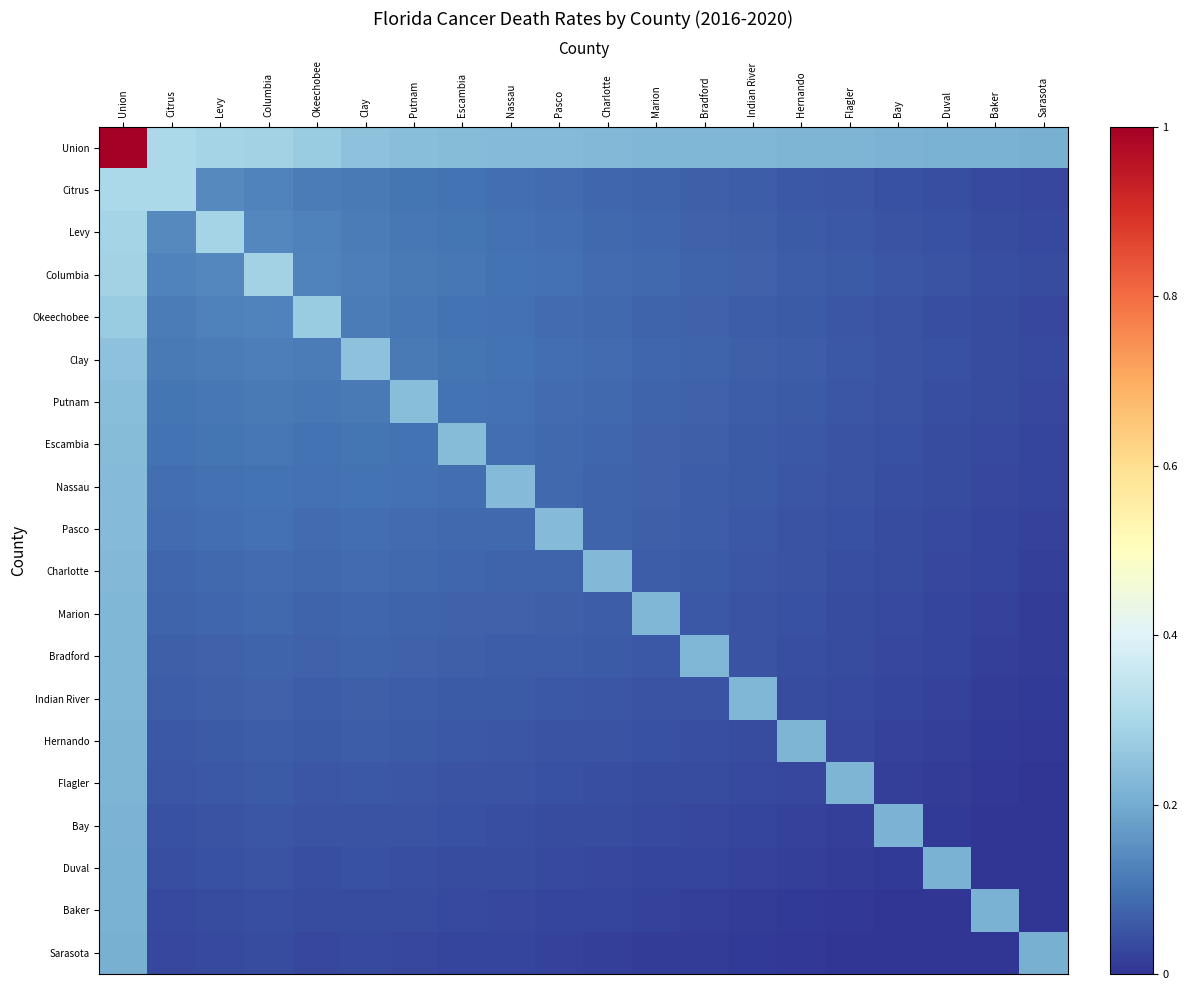

Reading left to right, transcribe all the data shown in this chart.

Union: Union=1.0	Citrus=0.3	Levy=0.3	Columbia=0.3	Okeechobee=0.3	Clay=0.2	Putnam=0.2	Escambia=0.2	Nassau=0.2	Pasco=0.2	Charlotte=0.2	Marion=0.2	Bradford=0.2	Indian River=0.2	Hernando=0.2	Flagler=0.2	Bay=0.2	Duval=0.2	Baker=0.2	Sarasota=0.2
Citrus: Union=0.3	Citrus=0.3	Levy=0.1	Columbia=0.1	Okeechobee=0.1	Clay=0.1	Putnam=0.1	Escambia=0.1	Nassau=0.1	Pasco=0.1	Charlotte=0.1	Marion=0.1	Bradford=0.1	Indian River=0.1	Hernando=0.1	Flagler=0.1	Bay=0.0	Duval=0.0	Baker=0.0	Sarasota=0.0
Levy: Union=0.3	Citrus=0.1	Levy=0.3	Columbia=0.1	Okeechobee=0.1	Clay=0.1	Putnam=0.1	Escambia=0.1	Nassau=0.1	Pasco=0.1	Charlotte=0.1	Marion=0.1	Bradford=0.1	Indian River=0.1	Hernando=0.1	Flagler=0.1	Bay=0.0	Duval=0.0	Baker=0.0	Sarasota=0.0
Columbia: Union=0.3	Citrus=0.1	Levy=0.1	Columbia=0.3	Okeechobee=0.1	Clay=0.1	Putnam=0.1	Escambia=0.1	Nassau=0.1	Pasco=0.1	Charlotte=0.1	Marion=0.1	Bradford=0.1	Indian River=0.1	Hernando=0.1	Flagler=0.1	Bay=0.1	Duval=0.0	Baker=0.0	Sarasota=0.0
Okeechobee: Union=0.3	Citrus=0.1	Levy=0.1	Columbia=0.1	Okeechobee=0.3	Clay=0.1	Putnam=0.1	Escambia=0.1	Nassau=0.1	Pasco=0.1	Charlotte=0.1	Marion=0.1	Bradford=0.1	Indian River=0.1	Hernando=0.1	Flagler=0.1	Bay=0.0	Duval=0.0	Baker=0.0	Sarasota=0.0
Clay: Union=0.2	Citrus=0.1	Levy=0.1	Columbia=0.1	Okeechobee=0.1	Clay=0.2	Putnam=0.1	Escambia=0.1	Nassau=0.1	Pasco=0.1	Charlotte=0.1	Marion=0.1	Bradford=0.1	Indian River=0.1	Hernando=0.1	Flagler=0.1	Bay=0.1	Duval=0.0	Baker=0.0	Sarasota=0.0
Putnam: Union=0.2	Citrus=0.1	Levy=0.1	Columbia=0.1	Okeechobee=0.1	Clay=0.1	Putnam=0.2	Escambia=0.1	Nassau=0.1	Pasco=0.1	Charlotte=0.1	Marion=0.1	Bradford=0.1	Indian River=0.1	Hernando=0.1	Flagler=0.1	Bay=0.0	Duval=0.0	Baker=0.0	Sarasota=0.0
Escambia: Union=0.2	Citrus=0.1	Levy=0.1	Columbia=0.1	Okeechobee=0.1	Clay=0.1	Putnam=0.1	Escambia=0.2	Nassau=0.1	Pasco=0.1	Charlotte=0.1	Marion=0.1	Bradford=0.1	Indian River=0.1	Hernando=0.1	Flagler=0.0	Bay=0.0	Duval=0.0	Baker=0.0	Sarasota=0.0
Nassau: Union=0.2	Citrus=0.1	Levy=0.1	Columbia=0.1	Okeechobee=0.1	Clay=0.1	Putnam=0.1	Escambia=0.1	Nassau=0.2	Pasco=0.1	Charlotte=0.1	Marion=0.1	Bradford=0.1	Indian River=0.1	Hernando=0.1	Flagler=0.0	Bay=0.0	Duval=0.0	Baker=0.0	Sarasota=0.0
Pasco: Union=0.2	Citrus=0.1	Levy=0.1	Columbia=0.1	Okeechobee=0.1	Clay=0.1	Putnam=0.1	Escambia=0.1	Nassau=0.1	Pasco=0.2	Charlotte=0.1	Marion=0.1	Bradford=0.1	Indian River=0.1	Hernando=0.1	Flagler=0.0	Bay=0.0	Duval=0.0	Baker=0.0	Sarasota=0.0
Charlotte: Union=0.2	Citrus=0.1	Levy=0.1	Columbia=0.1	Okeechobee=0.1	Clay=0.1	Putnam=0.1	Escambia=0.1	Nassau=0.1	Pasco=0.1	Charlotte=0.2	Marion=0.1	Bradford=0.1	Indian River=0.1	Hernando=0.0	Flagler=0.0	Bay=0.0	Duval=0.0	Baker=0.0	Sarasota=0.0
Marion: Union=0.2	Citrus=0.1	Levy=0.1	Columbia=0.1	Okeechobee=0.1	Clay=0.1	Putnam=0.1	Escambia=0.1	Nassau=0.1	Pasco=0.1	Charlotte=0.1	Marion=0.2	Bradford=0.1	Indian River=0.1	Hernando=0.0	Flagler=0.0	Bay=0.0	Duval=0.0	Baker=0.0	Sarasota=0.0
Bradford: Union=0.2	Citrus=0.1	Levy=0.1	Columbia=0.1	Okeechobee=0.1	Clay=0.1	Putnam=0.1	Escambia=0.1	Nassau=0.1	Pasco=0.1	Charlotte=0.1	Marion=0.1	Bradford=0.2	Indian River=0.0	Hernando=0.0	Flagler=0.0	Bay=0.0	Duval=0.0	Baker=0.0	Sarasota=0.0
Indian River: Union=0.2	Citrus=0.1	Levy=0.1	Columbia=0.1	Okeechobee=0.1	Clay=0.1	Putnam=0.1	Escambia=0.1	Nassau=0.1	Pasco=0.1	Charlotte=0.1	Marion=0.1	Bradford=0.0	Indian River=0.2	Hernando=0.0	Flagler=0.0	Bay=0.0	Duval=0.0	Baker=0.0	Sarasota=0.0
Hernando: Union=0.2	Citrus=0.1	Levy=0.1	Columbia=0.1	Okeechobee=0.1	Clay=0.1	Putnam=0.1	Escambia=0.1	Nassau=0.1	Pasco=0.1	Charlotte=0.0	Marion=0.0	Bradford=0.0	Indian River=0.0	Hernando=0.2	Flagler=0.0	Bay=0.0	Duval=0.0	Baker=0.0	Sarasota=0.0
Flagler: Union=0.2	Citrus=0.1	Levy=0.1	Columbia=0.1	Okeechobee=0.1	Clay=0.1	Putnam=0.1	Escambia=0.0	Nassau=0.0	Pasco=0.0	Charlotte=0.0	Marion=0.0	Bradford=0.0	Indian River=0.0	Hernando=0.0	Flagler=0.2	Bay=0.0	Duval=0.0	Baker=0.0	Sarasota=0.0
Bay: Union=0.2	Citrus=0.0	Levy=0.0	Columbia=0.1	Okeechobee=0.0	Clay=0.1	Putnam=0.0	Escambia=0.0	Nassau=0.0	Pasco=0.0	Charlotte=0.0	Marion=0.0	Bradford=0.0	Indian River=0.0	Hernando=0.0	Flagler=0.0	Bay=0.2	Duval=0.0	Baker=0.0	Sarasota=0.0
Duval: Union=0.2	Citrus=0.0	Levy=0.0	Columbia=0.0	Okeechobee=0.0	Clay=0.0	Putnam=0.0	Escambia=0.0	Nassau=0.0	Pasco=0.0	Charlotte=0.0	Marion=0.0	Bradford=0.0	Indian River=0.0	Hernando=0.0	Flagler=0.0	Bay=0.0	Duval=0.2	Baker=0.0	Sarasota=0.0
Baker: Union=0.2	Citrus=0.0	Levy=0.0	Columbia=0.0	Okeechobee=0.0	Clay=0.0	Putnam=0.0	Escambia=0.0	Nassau=0.0	Pasco=0.0	Charlotte=0.0	Marion=0.0	Bradford=0.0	Indian River=0.0	Hernando=0.0	Flagler=0.0	Bay=0.0	Duval=0.0	Baker=0.2	Sarasota=0.0
Sarasota: Union=0.2	Citrus=0.0	Levy=0.0	Columbia=0.0	Okeechobee=0.0	Clay=0.0	Putnam=0.0	Escambia=0.0	Nassau=0.0	Pasco=0.0	Charlotte=0.0	Marion=0.0	Bradford=0.0	Indian River=0.0	Hernando=0.0	Flagler=0.0	Bay=0.0	Duval=0.0	Baker=0.0	Sarasota=0.2